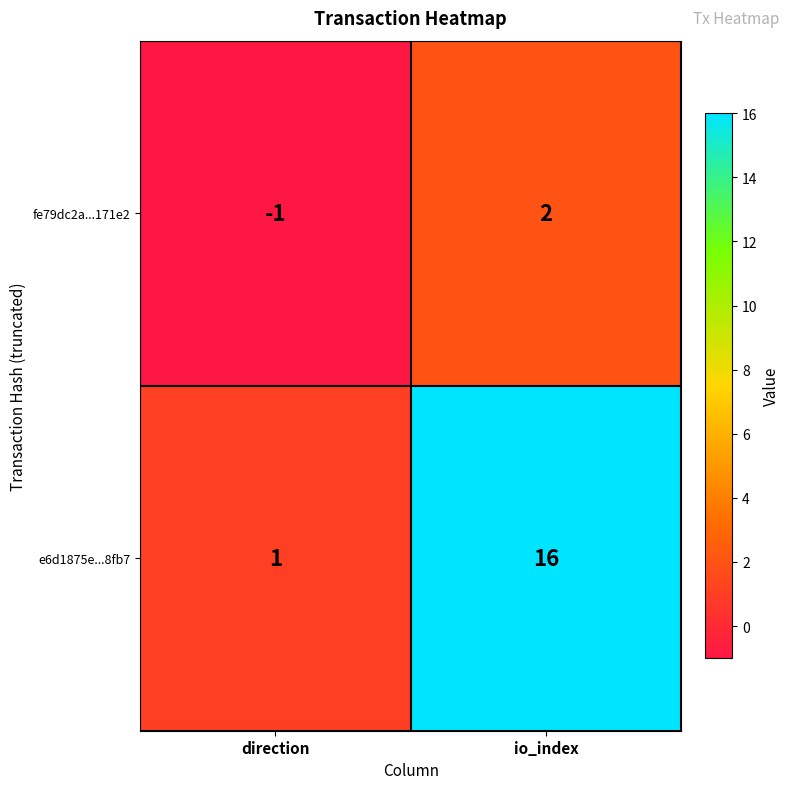

The fe79dc2a...171e2 series shows 3 at io_index. True or false?

False